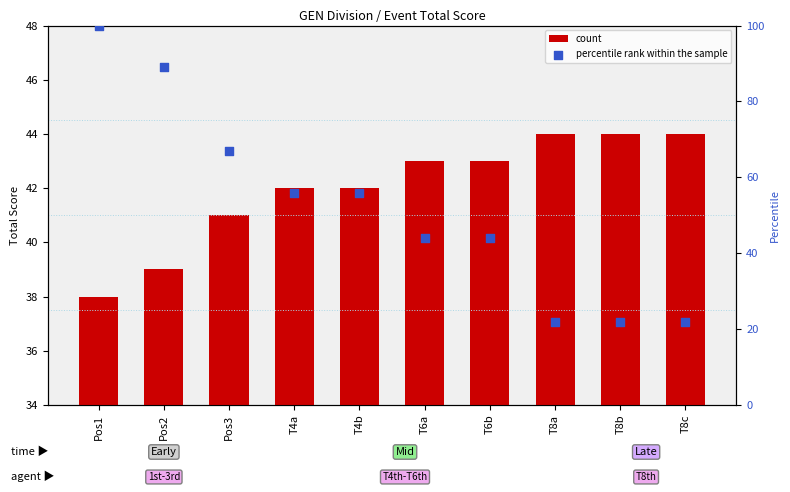

What are all the series names shown in the legend?

count, percentile rank within the sample